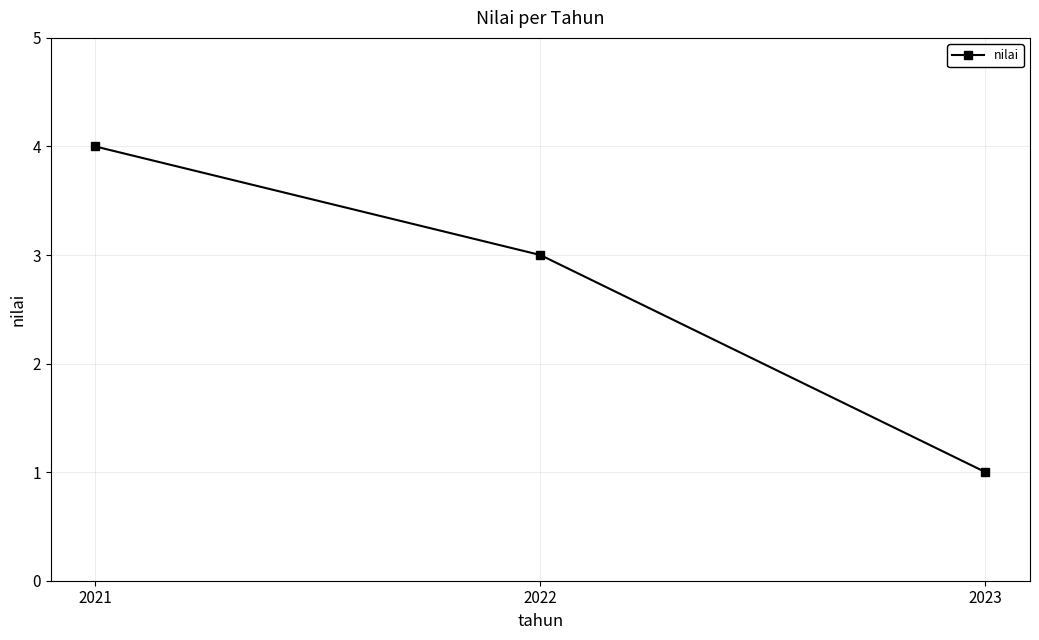

At which label does the data first exceed 3?

2021